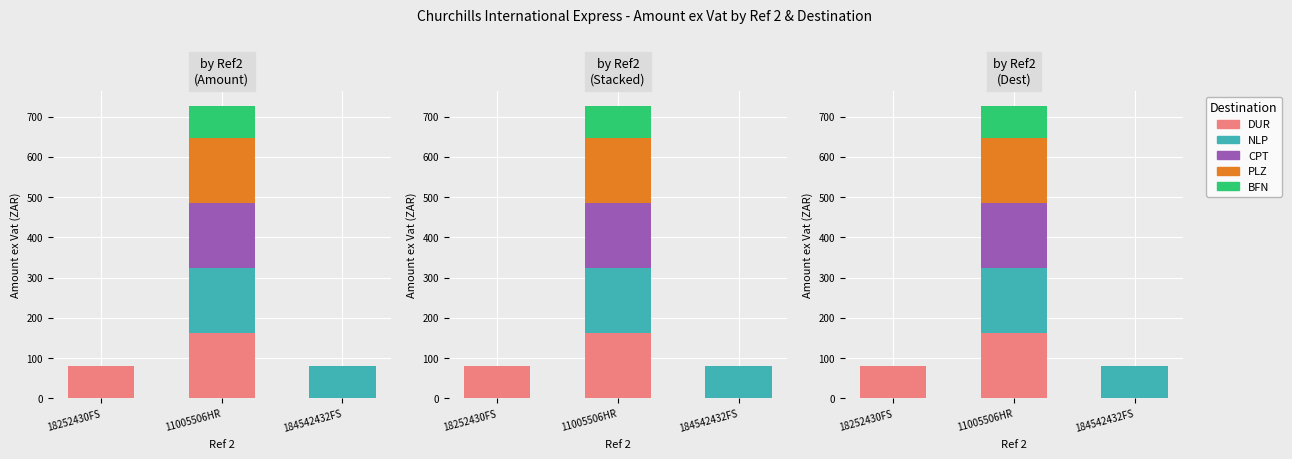

The NLP series shows 18.1 at 184542432FS. True or false?

False